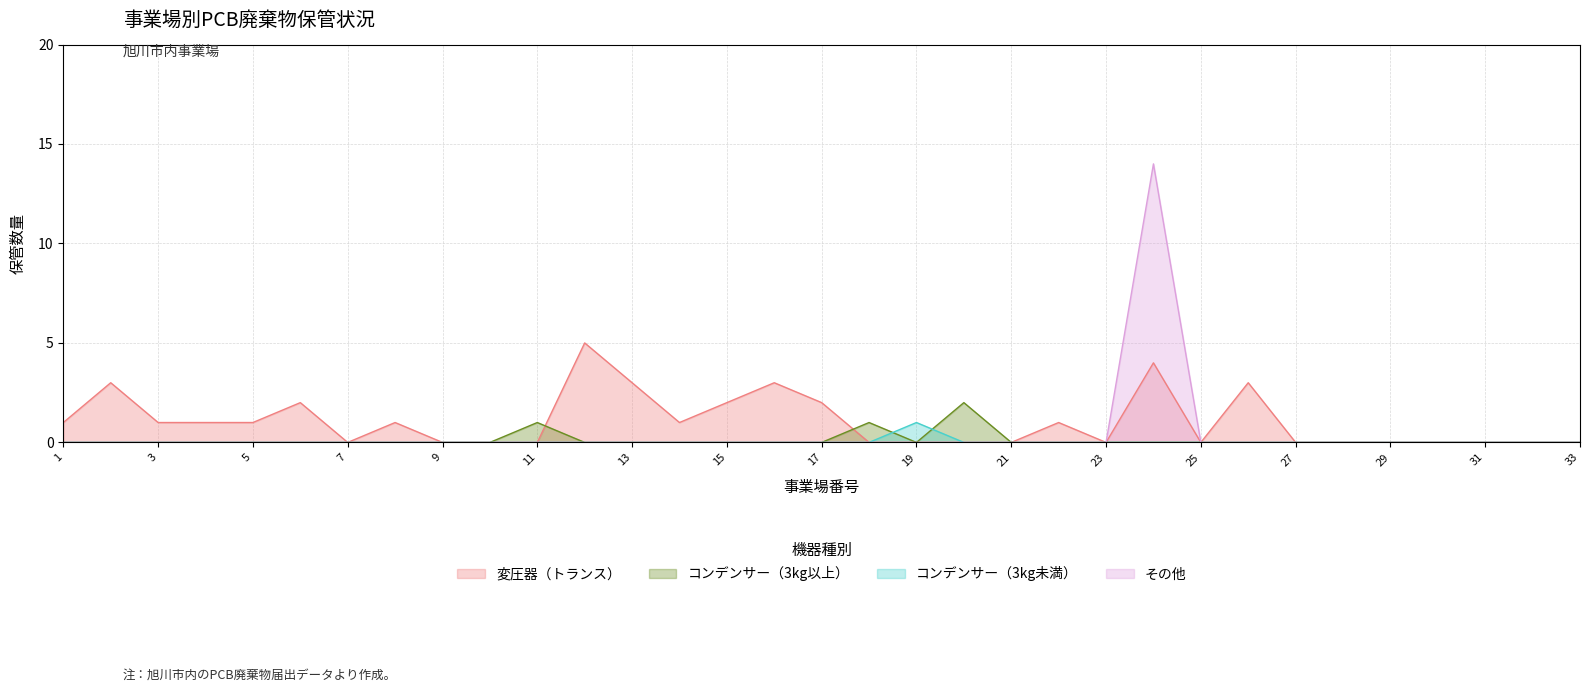

True or false: コンデンサー（3kg未満） has a value of 0 at 2.

True